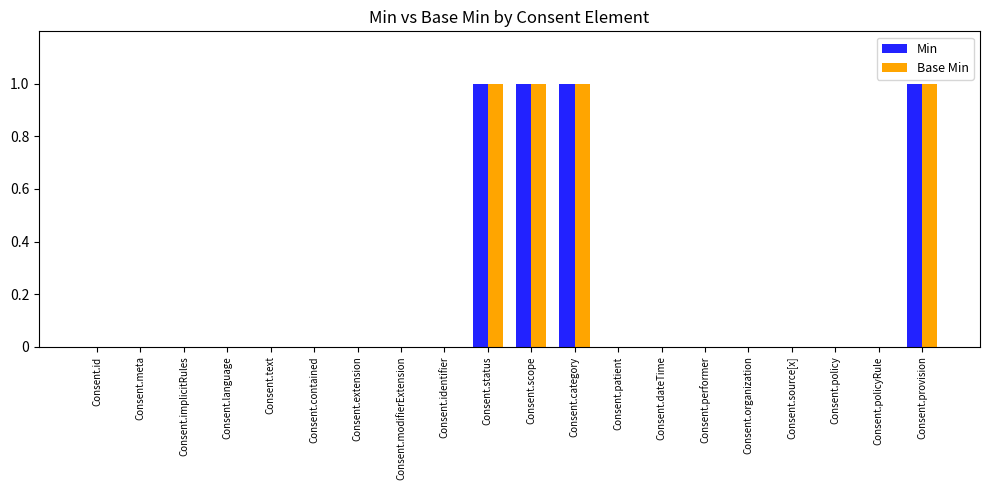

Reading left to right, list all the values displayed in this chart.

Min: 0	0	0	0	0	0	0	0	0	1	1	1	0	0	0	0	0	0	0	1
Base Min: 0	0	0	0	0	0	0	0	0	1	1	1	0	0	0	0	0	0	0	1